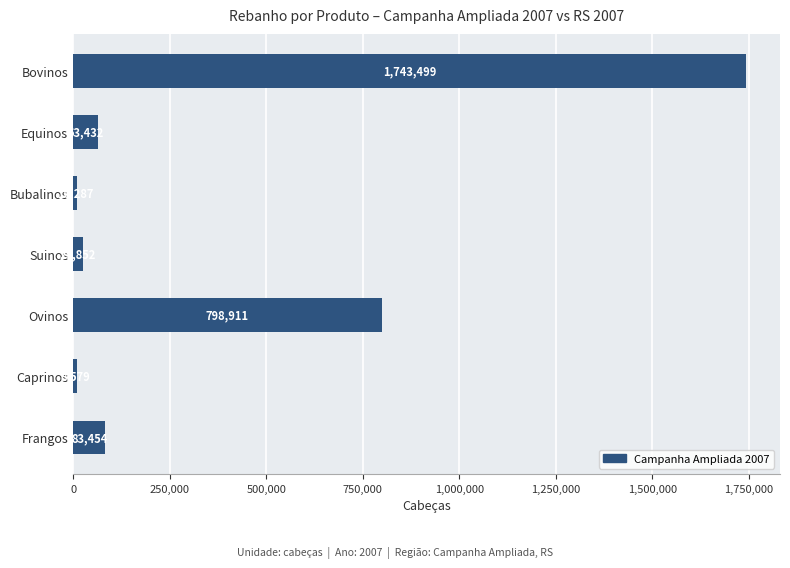

How many bars are there in total?

7